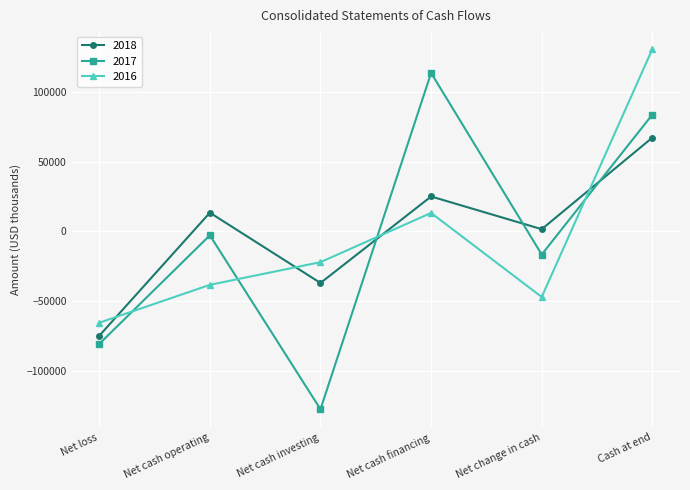

At which category is the sum across all series the highest?

Cash at end